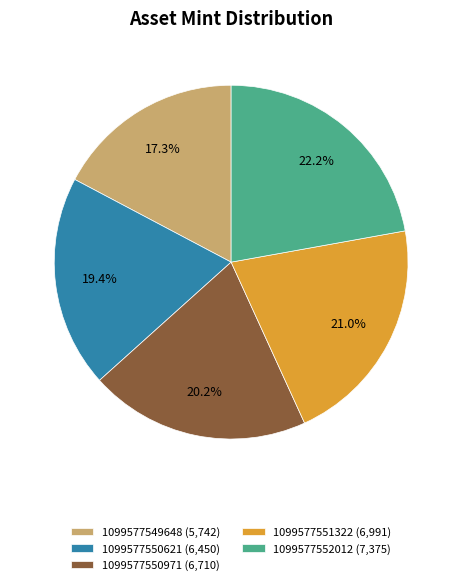

Which slice is the largest?

1099577552012